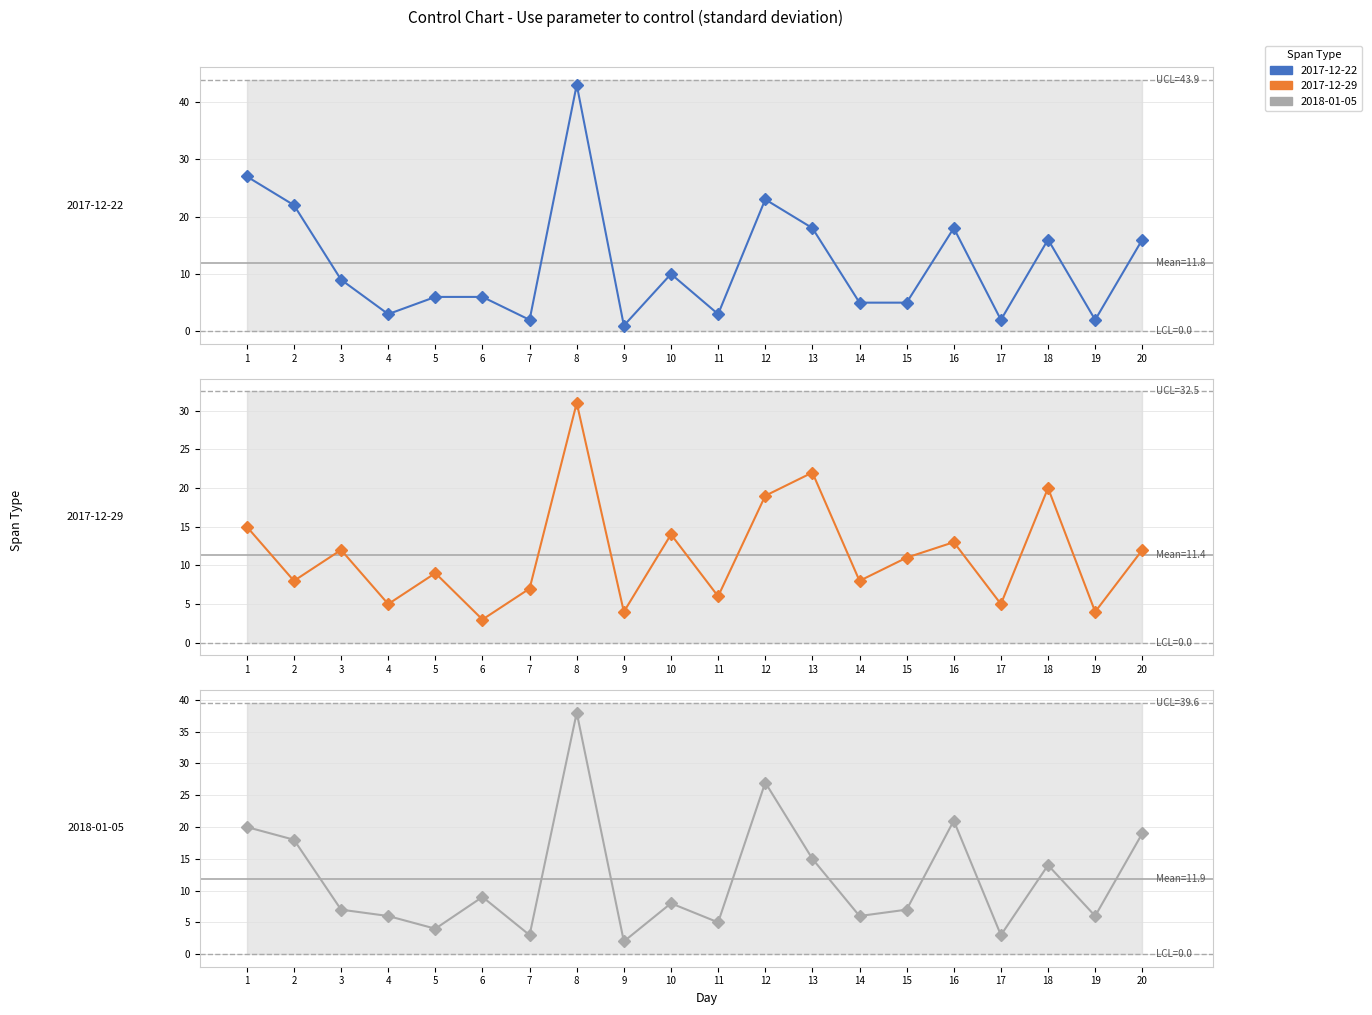

Does the chart have visible grid lines?

Yes